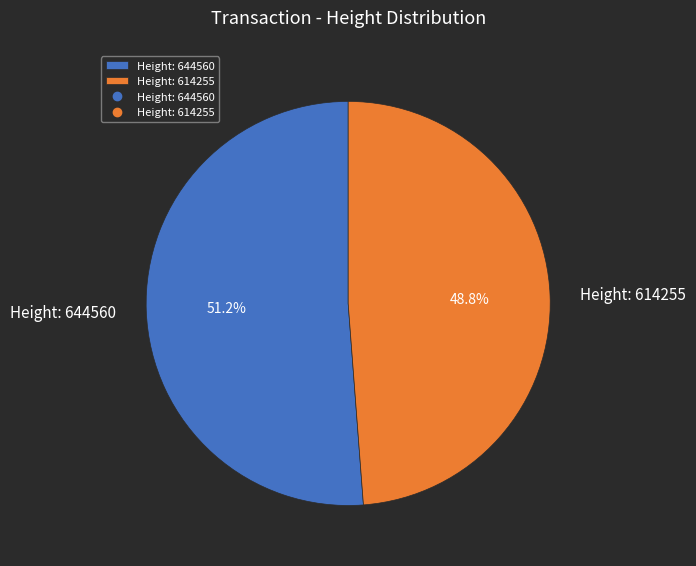

Does Height: 644560 represent more than half of the total?

Yes